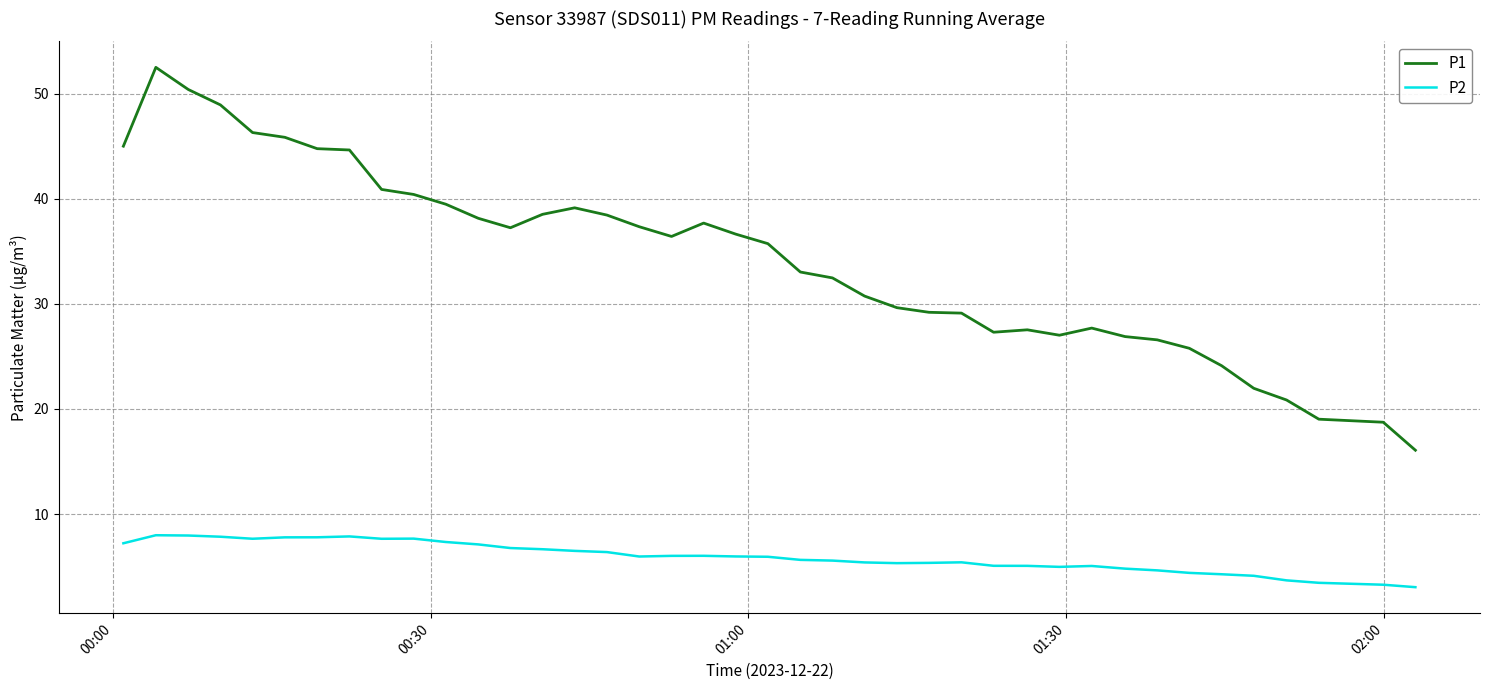

What is the minimum value for P1?

16.1